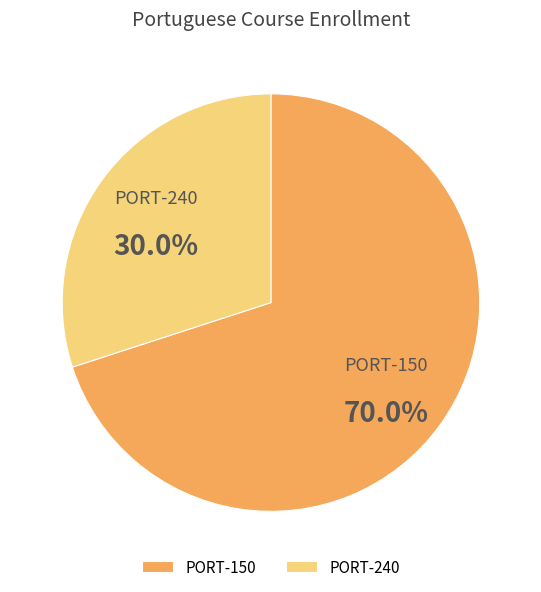

What percentage is the PORT-240 slice, to the nearest percent?

30%